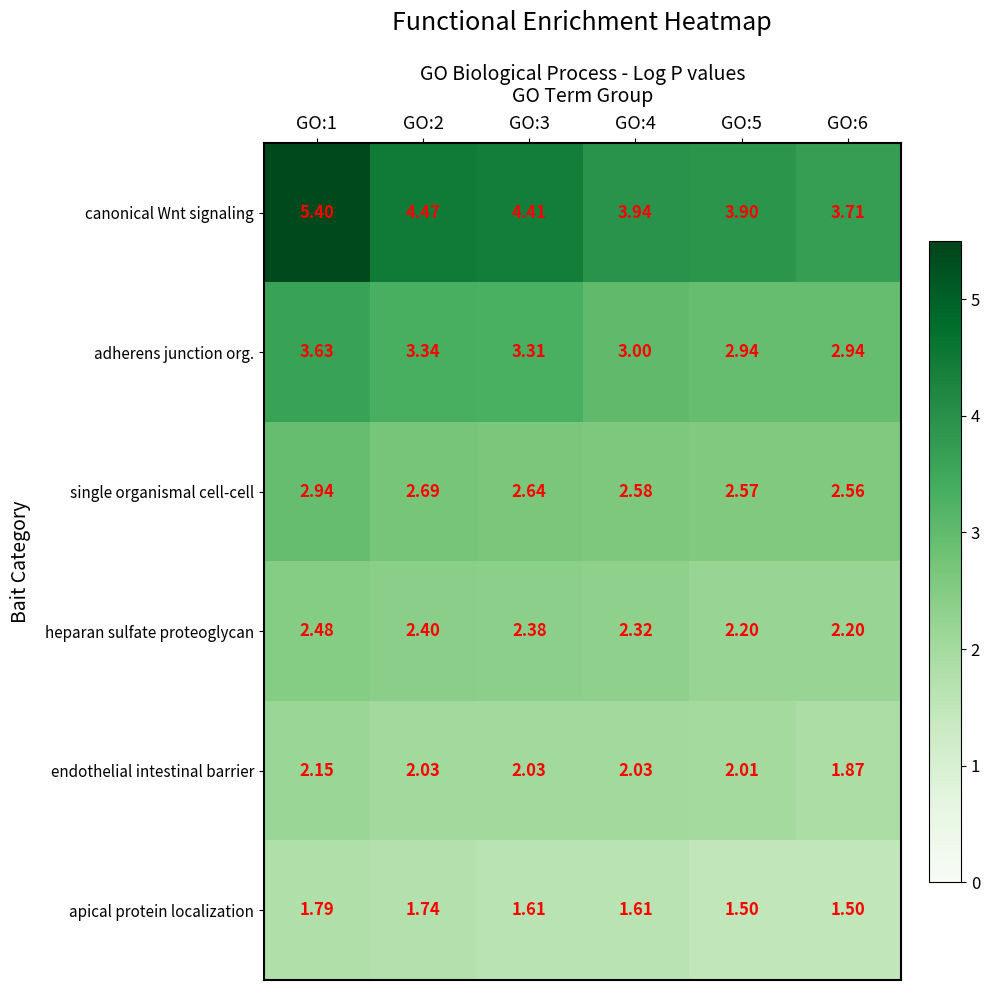

Rank the series by their maximum value, from highest to lowest.

canonical Wnt signaling, adherens junction org., single organismal cell-cell, heparan sulfate proteoglycan, endothelial intestinal barrier, apical protein localization